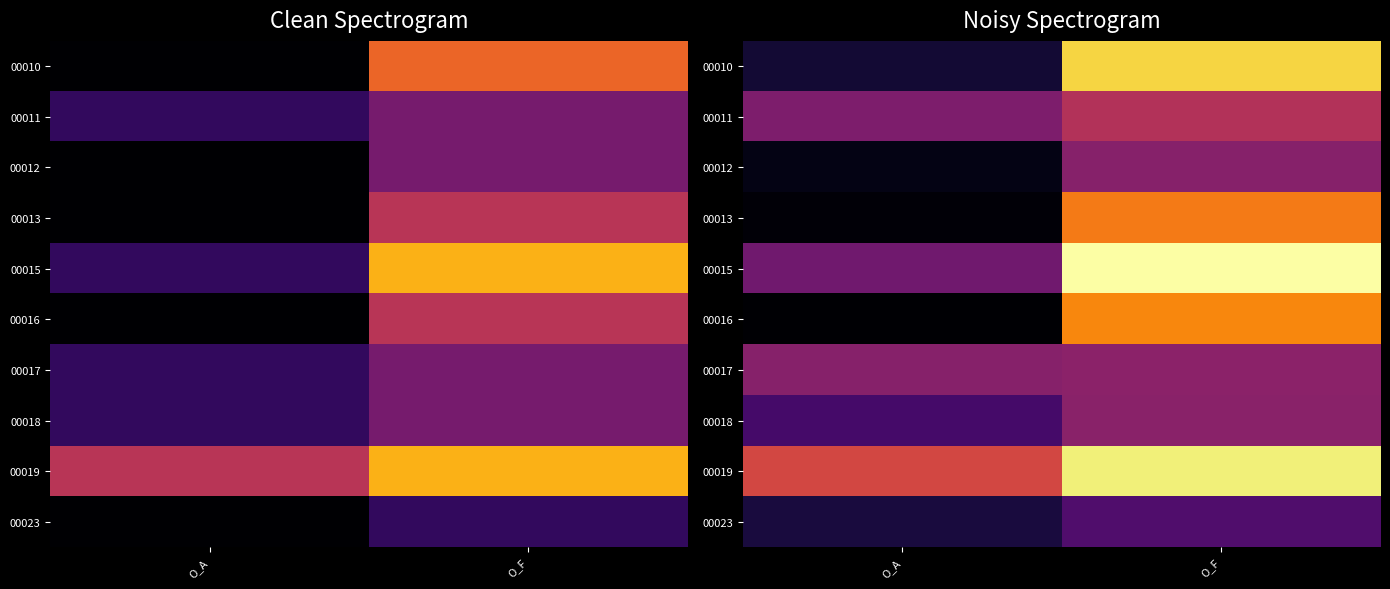

At which label does 00012 first exceed 2?

O_F